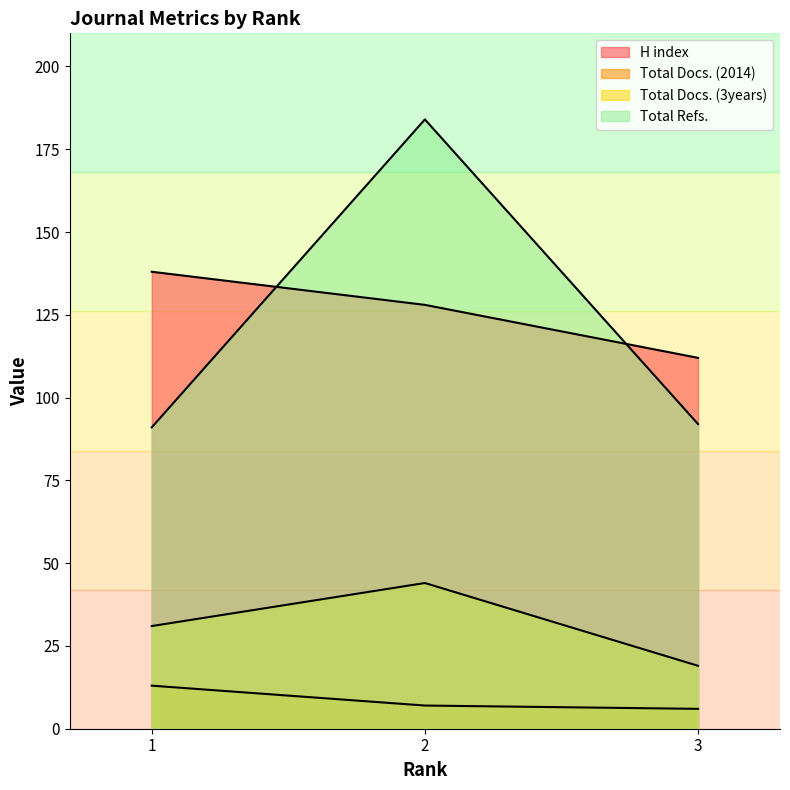

Rank the categories by H index value from highest to lowest.

1, 2, 3